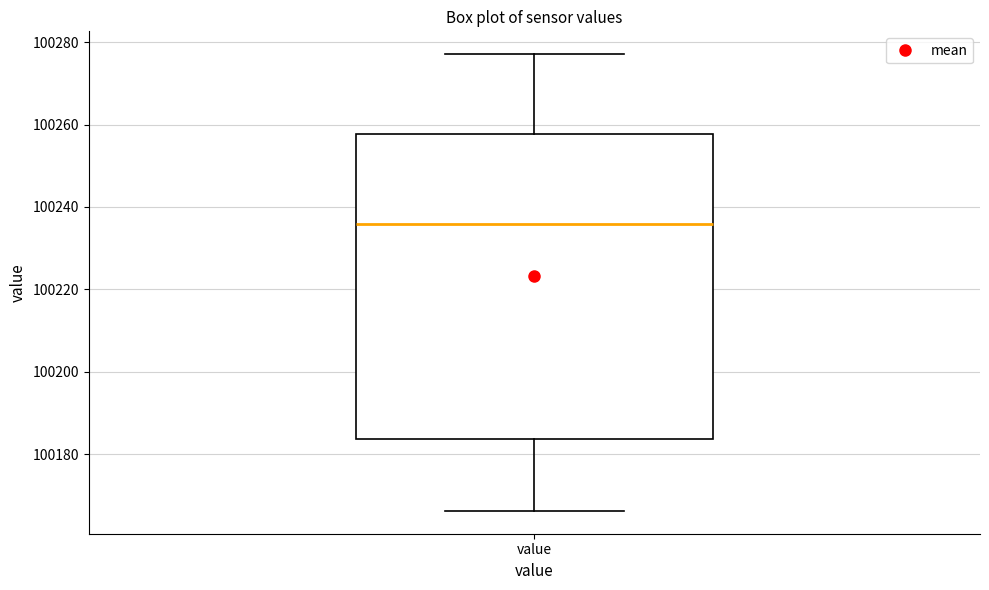

Where does the lower whisker of the box for value end on the y-axis? The values are not printed on the chart, so give them approximately, as read against the axis.

100166